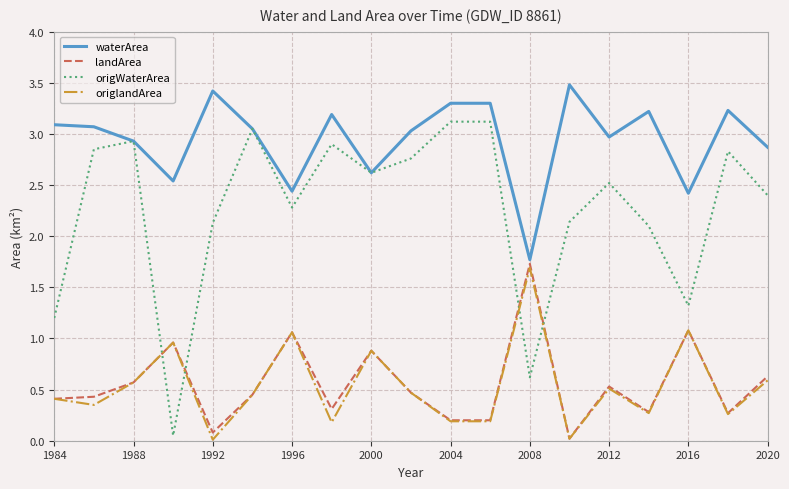

How many lines are shown in the chart?

4